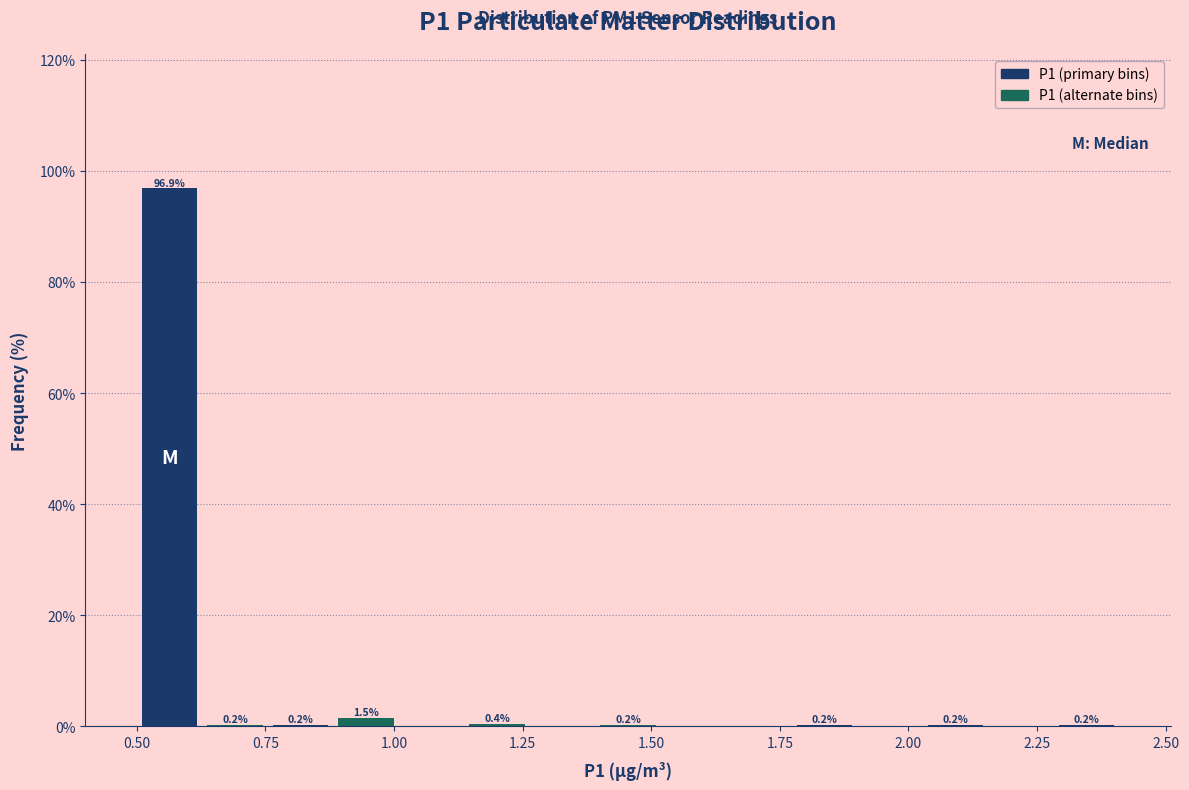

Read against the x-axis, roughly where is the centre of the tallest bar?

0.55